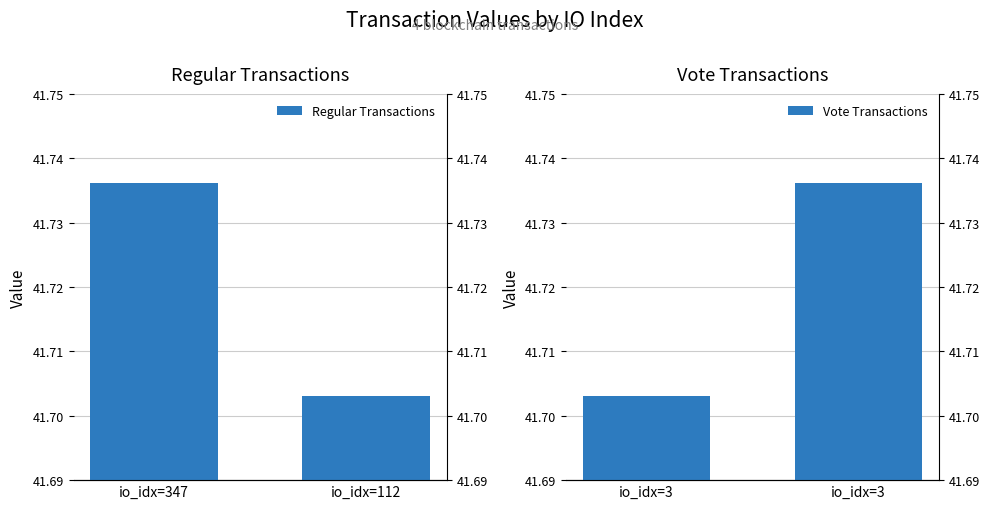

True or false: Vote Transactions has a value of 24.2 at io_idx=3.

False